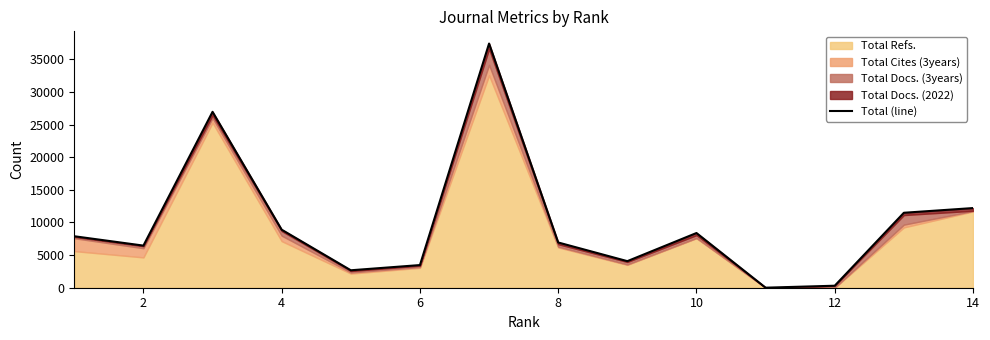

What is the smallest value displayed?

7